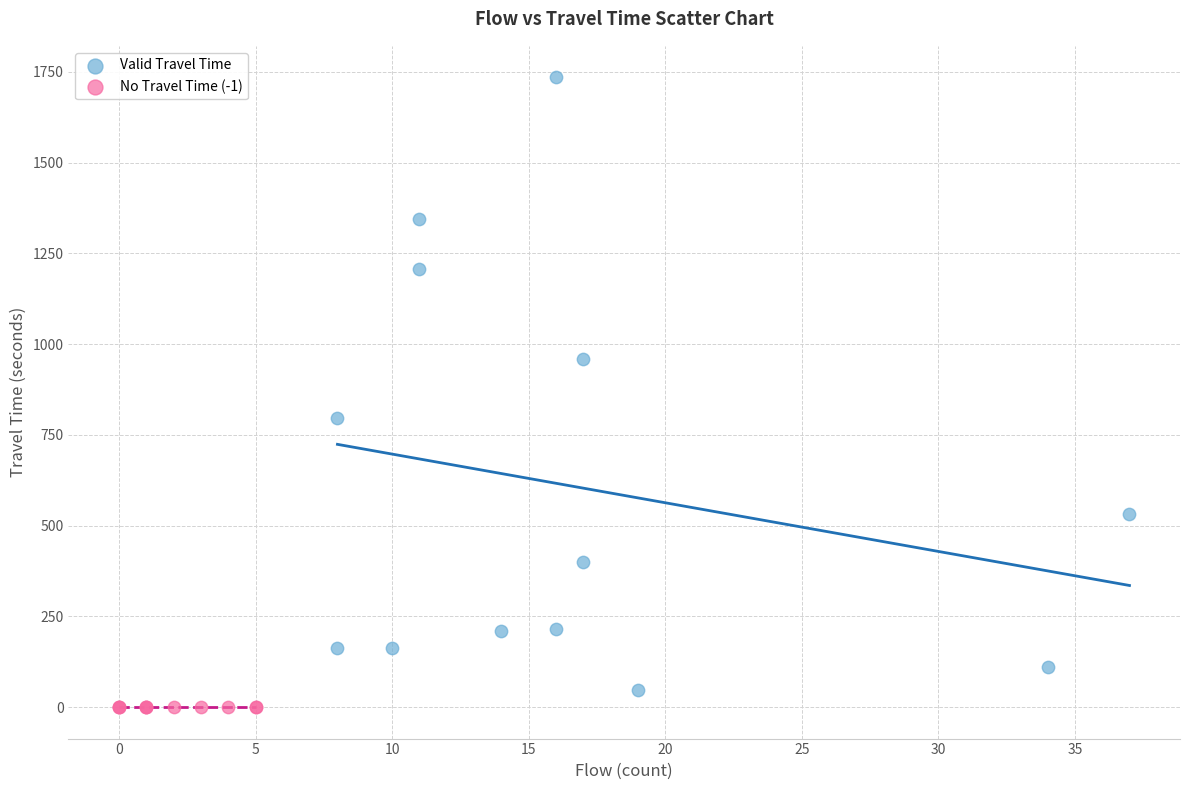

What are all the series names shown in the legend?

Valid Travel Time, No Travel Time (-1)